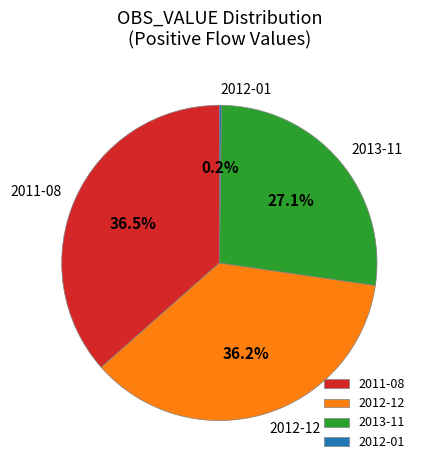

Does any single category account for the majority?

No